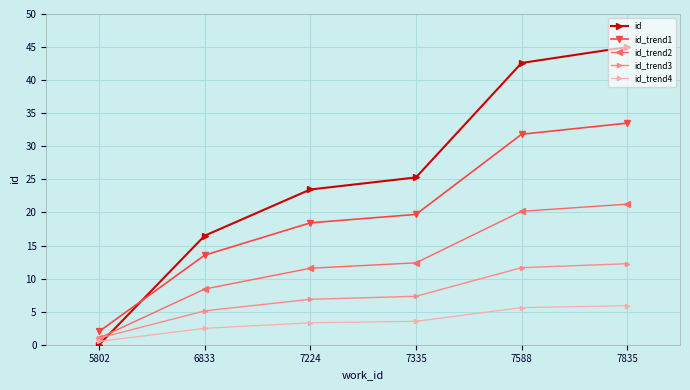

The id_trend2 series shows 14.3 at 6833. True or false?

False